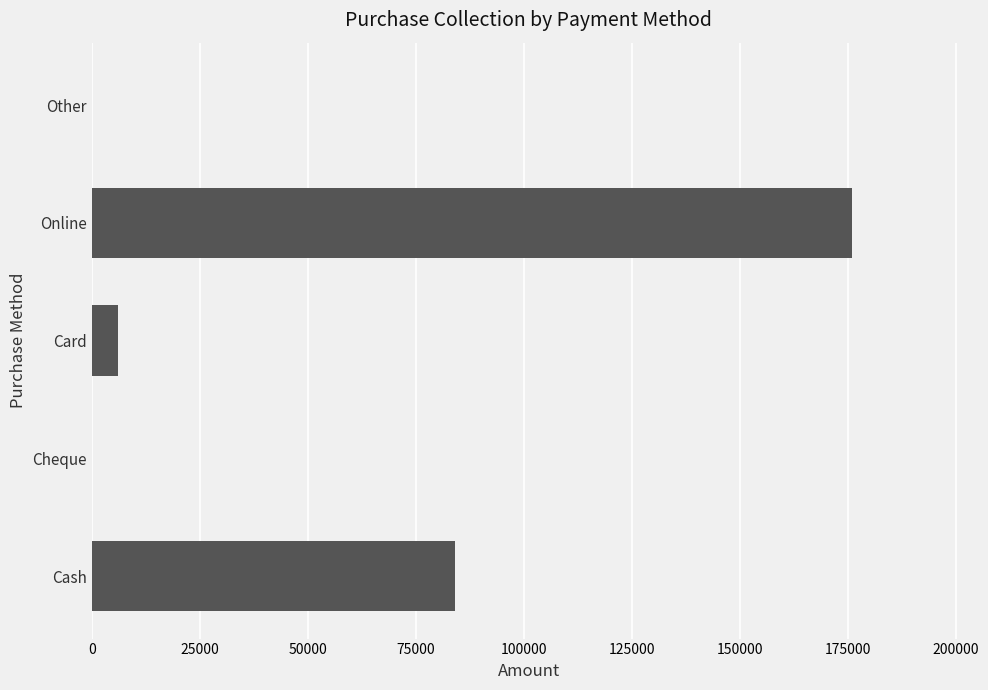

True or false: the data shows 119255 at Other.

False